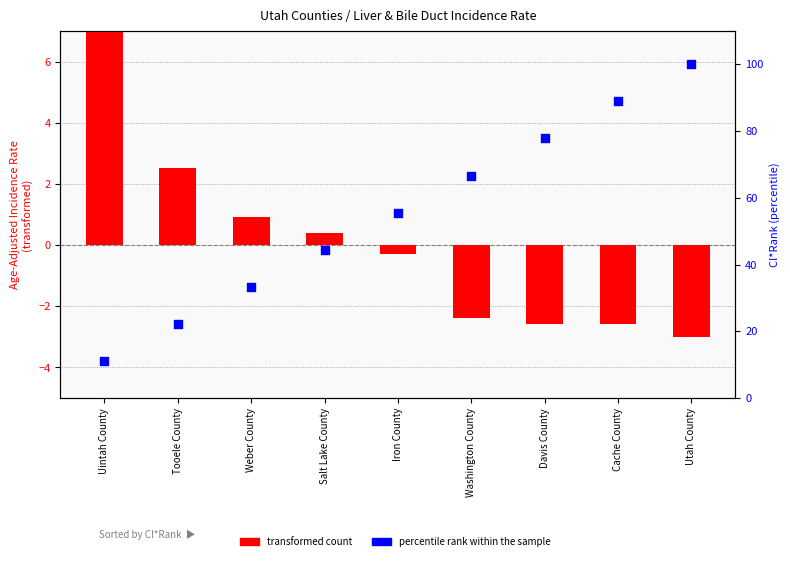

What are all the series names shown in the legend?

transformed count, percentile rank within the sample